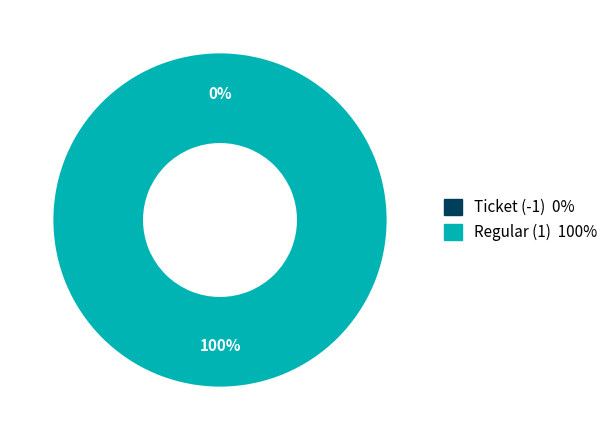

Is the sum of Ticket (-1) and Regular (1) greater than half?

Yes